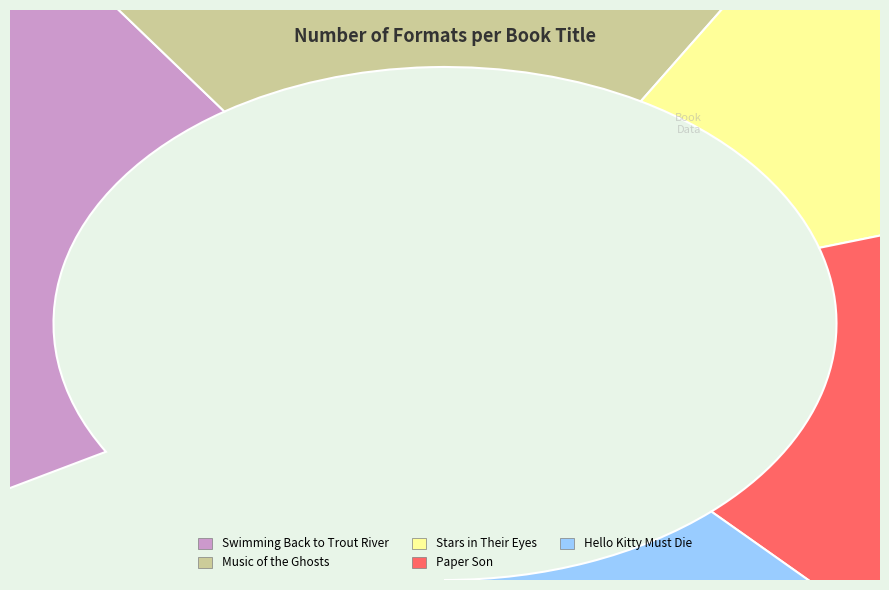

The Stars in Their Eyes slice represents 14% of the pie. True or false?

True